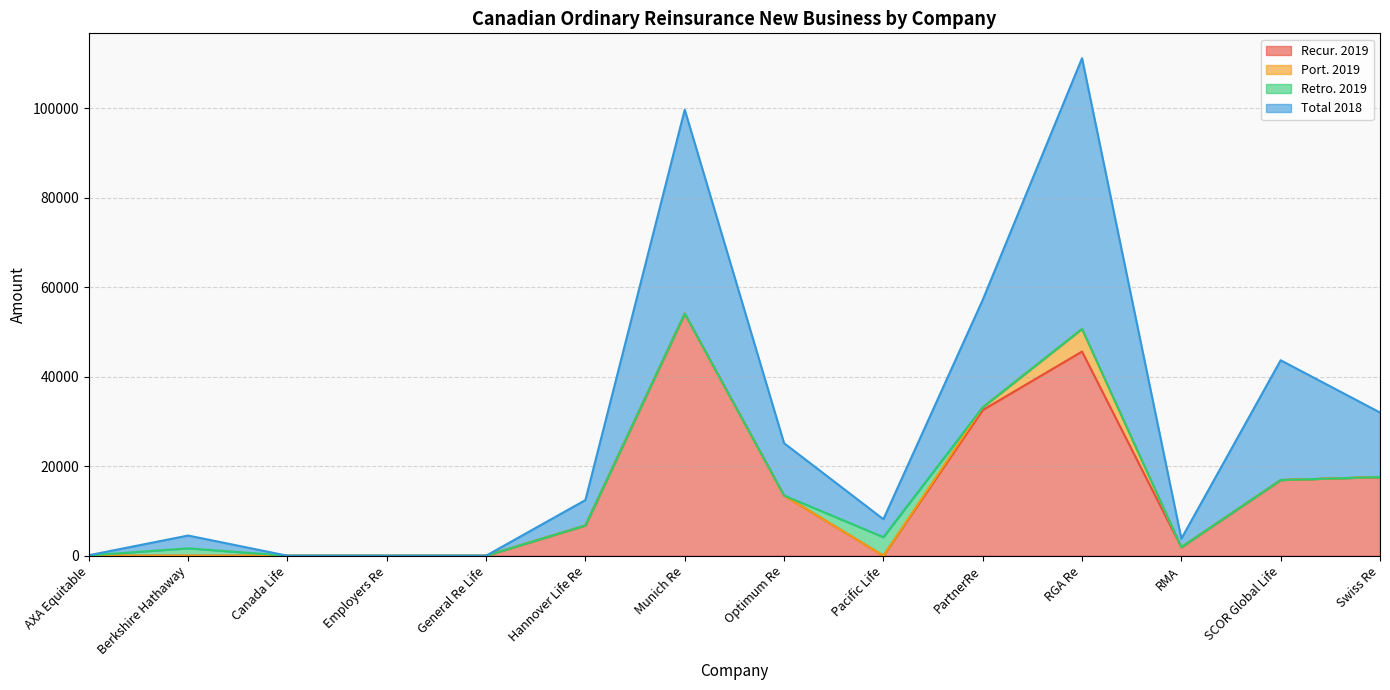

List the labels in order of Recur. 2019 value, smallest first.

AXA Equitable, Berkshire Hathaway, Canada Life, Employers Re, General Re Life, Pacific Life, RMA, Hannover Life Re, Optimum Re, SCOR Global Life, Swiss Re, PartnerRe, RGA Re, Munich Re